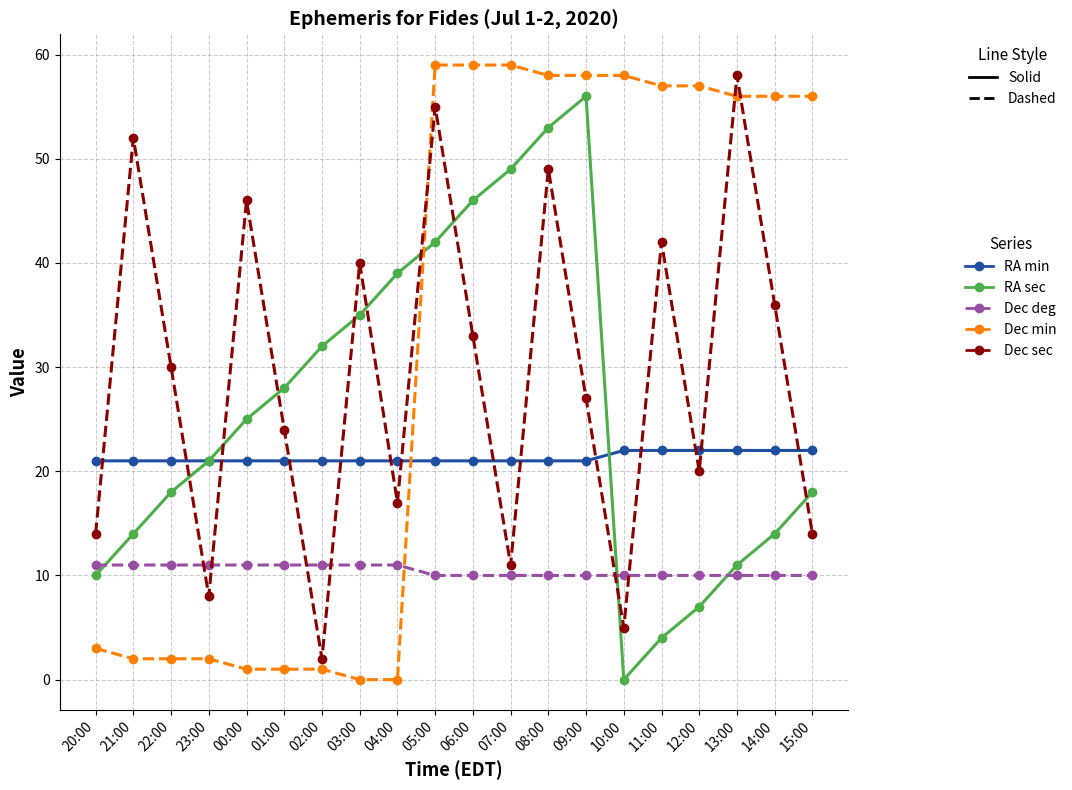

What is the greatest value displayed?

59